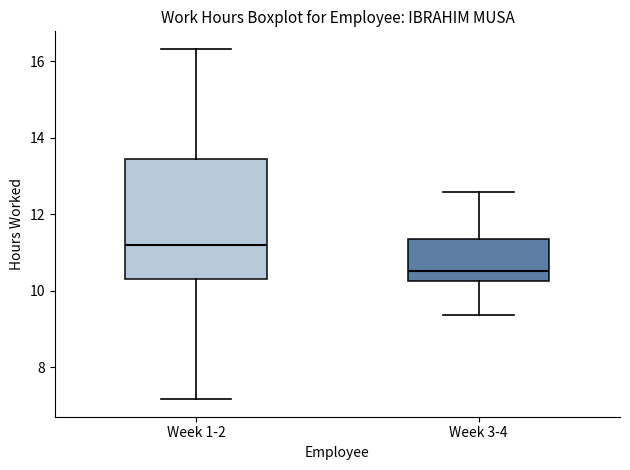

Which box is the tallest, from its lower edge to its upper edge?

Week 1-2